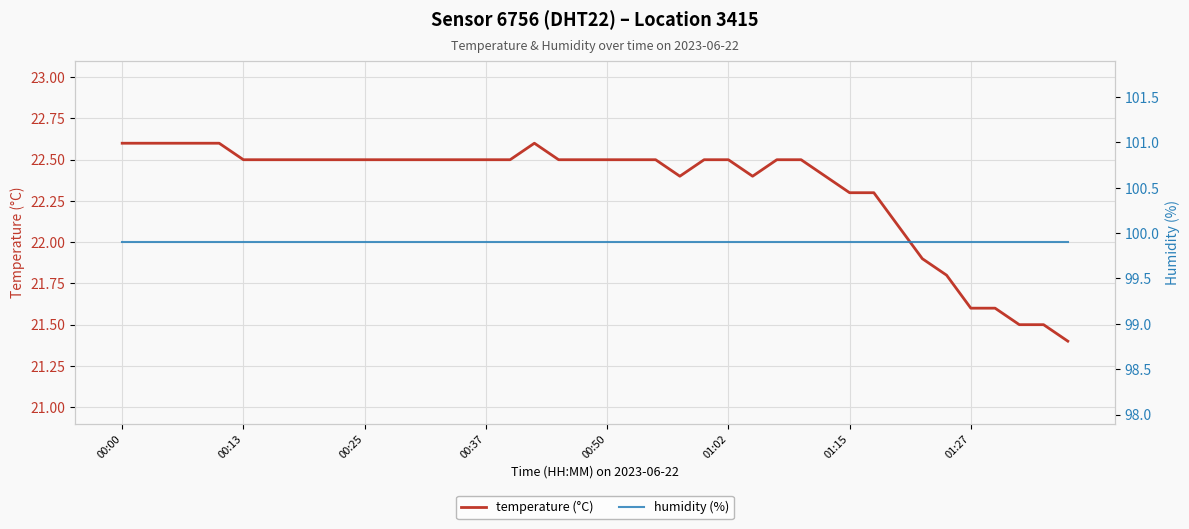

At which category does the chart reach its peak across all series?

00:00